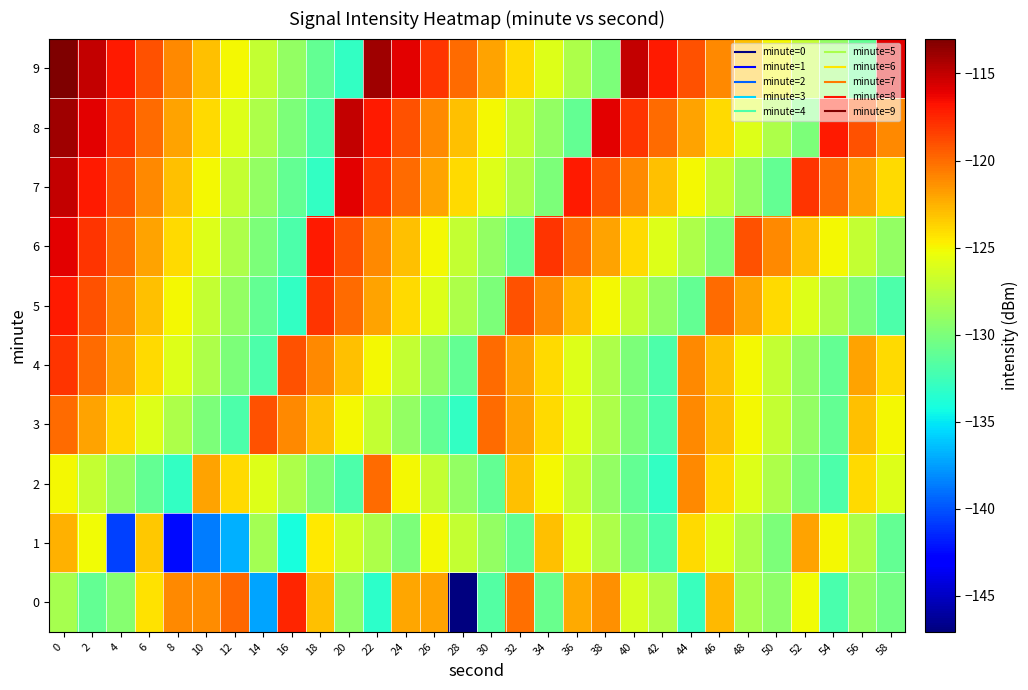

Which has a higher value, 30 or 38?

38